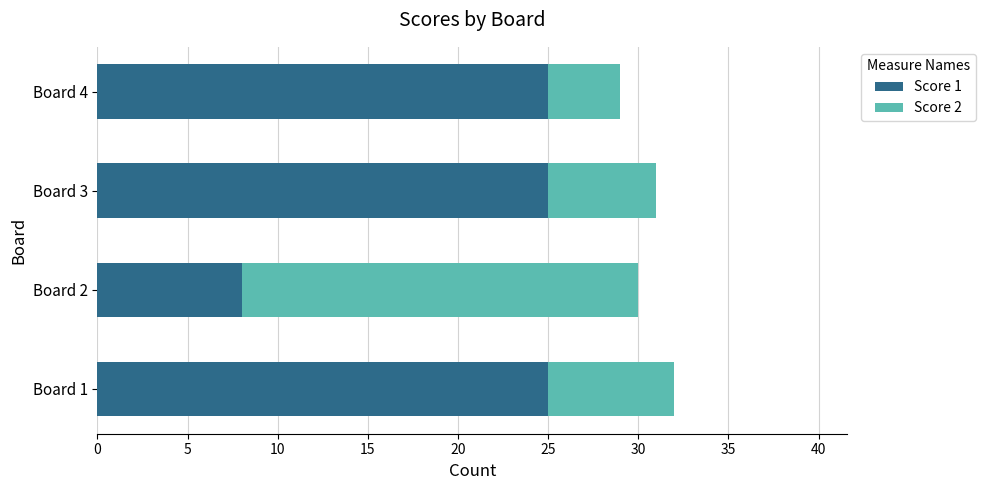

What is the sum of all Score 1 values?

83